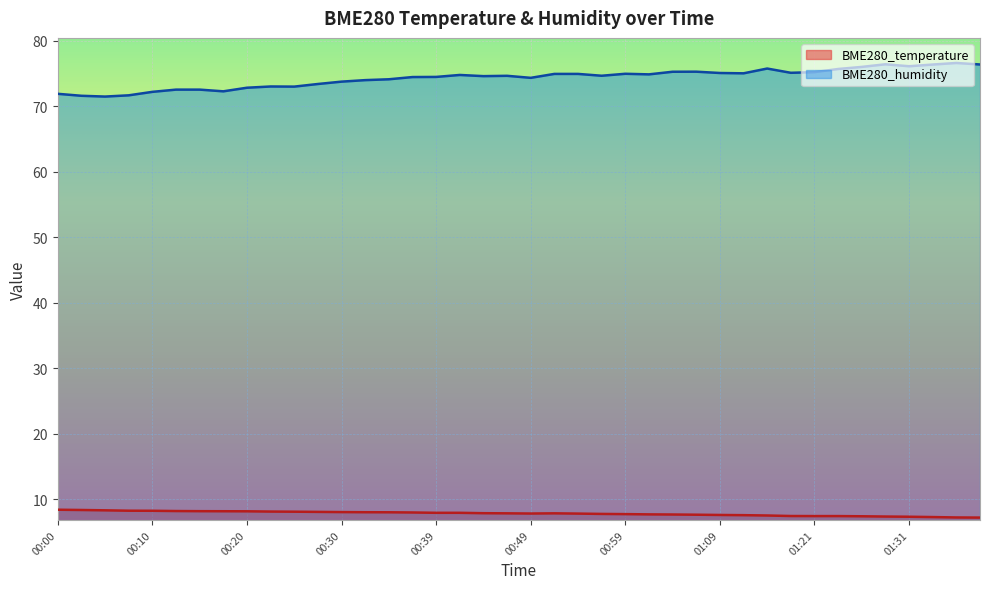

How many lines are shown in the chart?

2